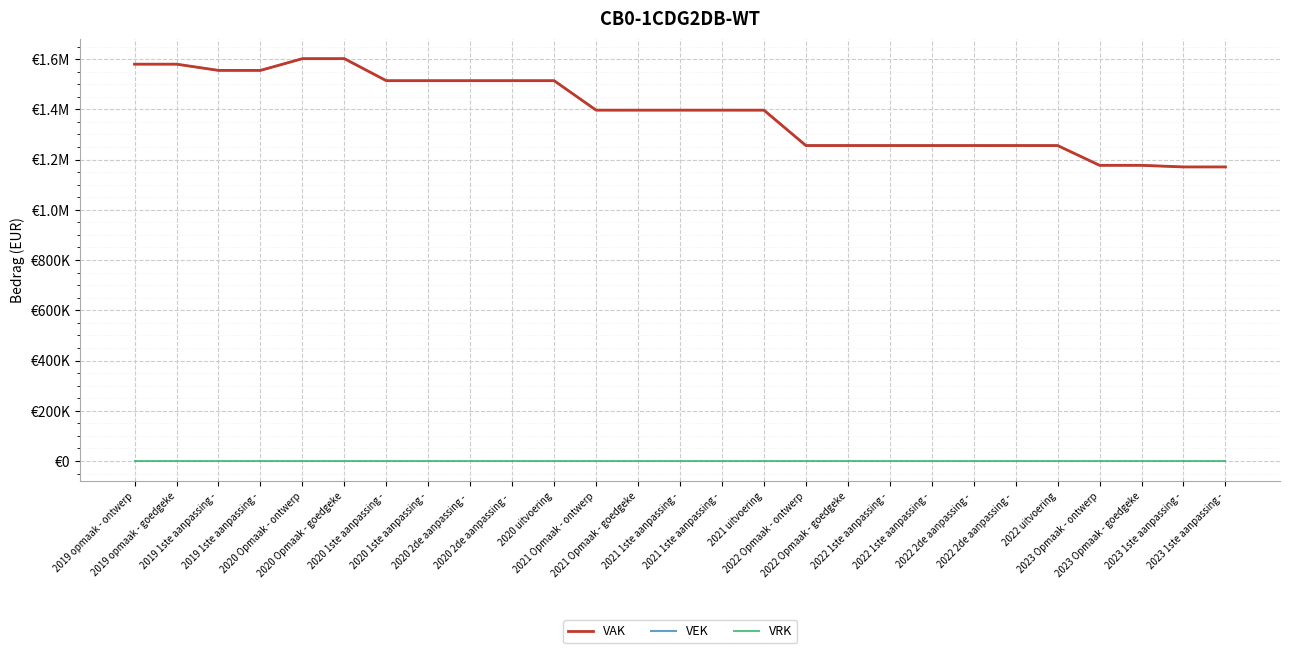

Which series has the widest spread of values?

VAK